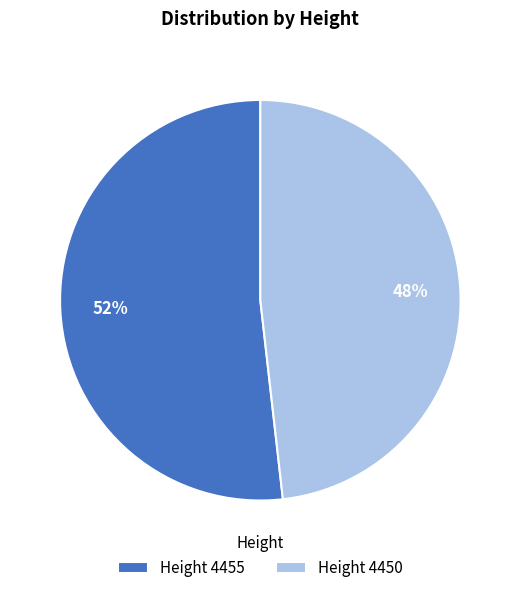

To the nearest percent, what portion does Height 4450 represent?

48%